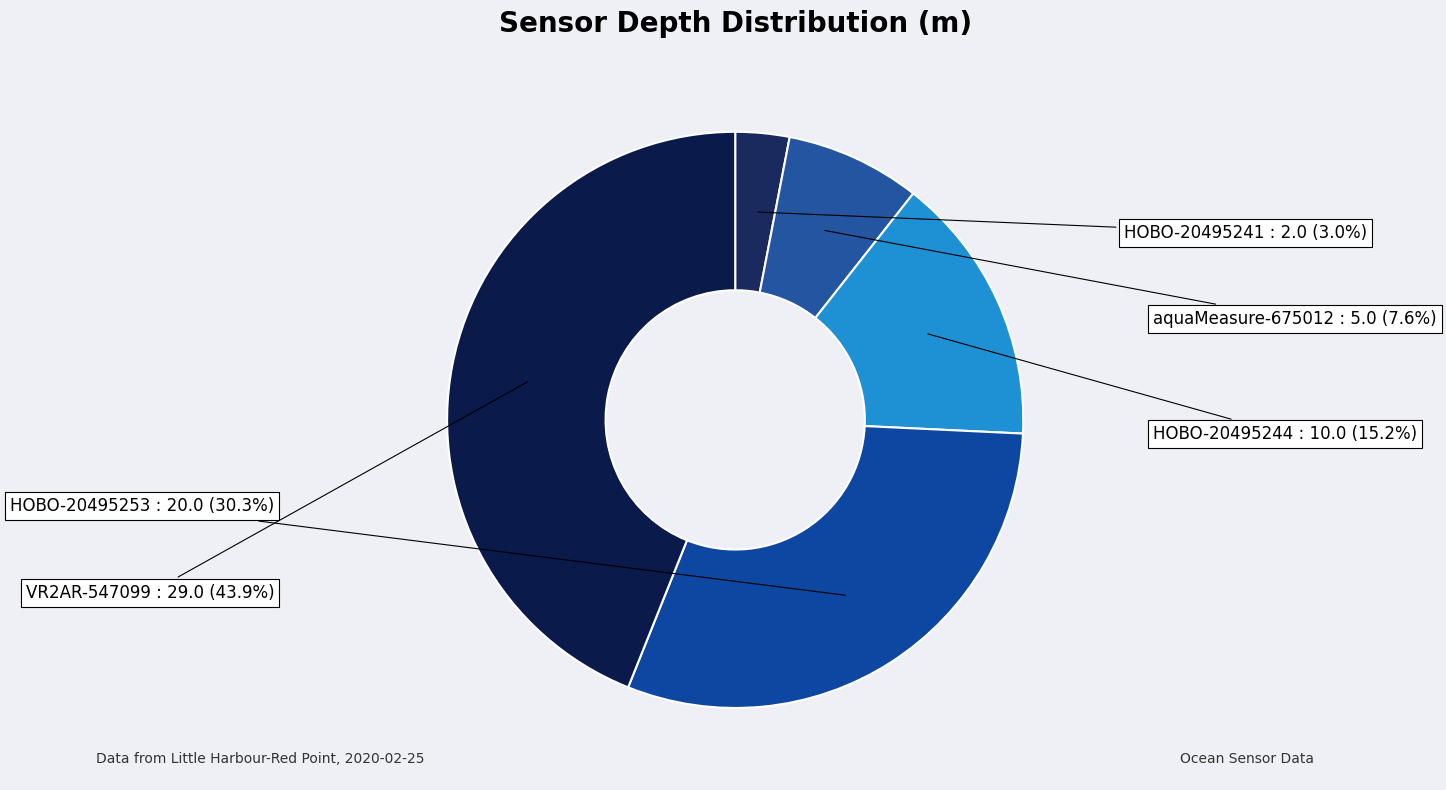

How many slices are in this pie chart?

5